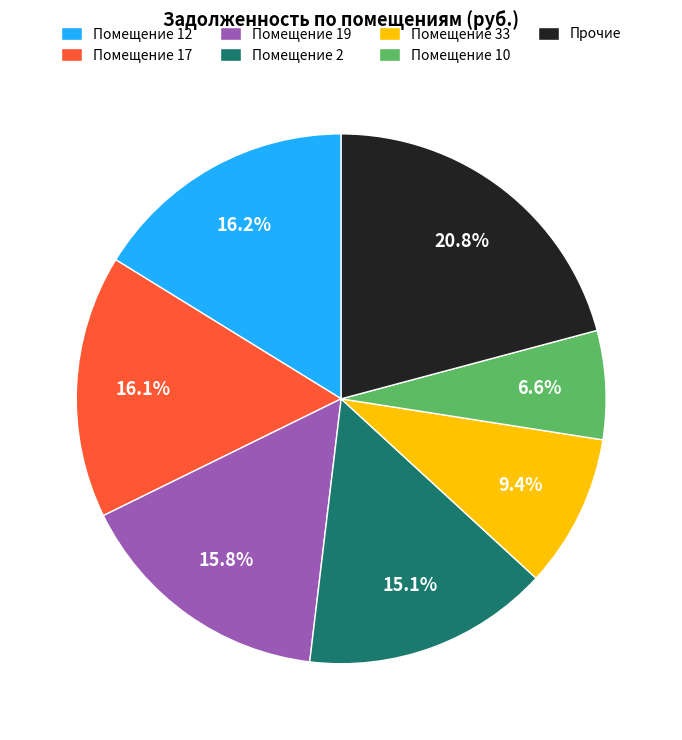

Is there any slice that represents more than half of the pie?

No